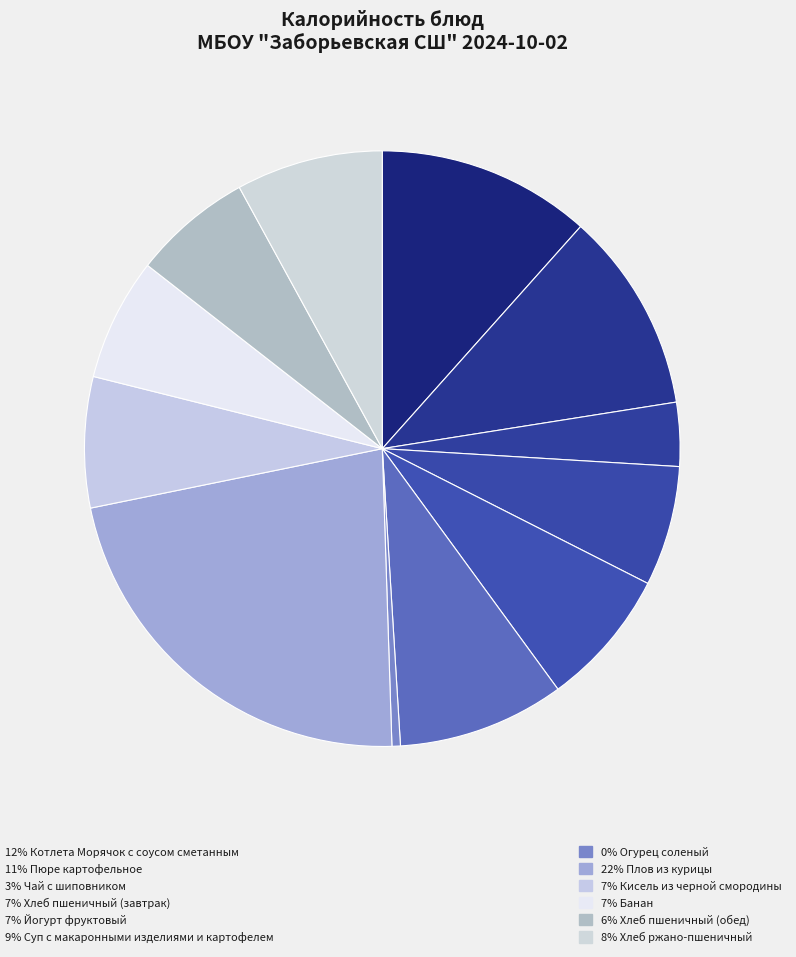

Which slice is the largest?

Плов из курицы